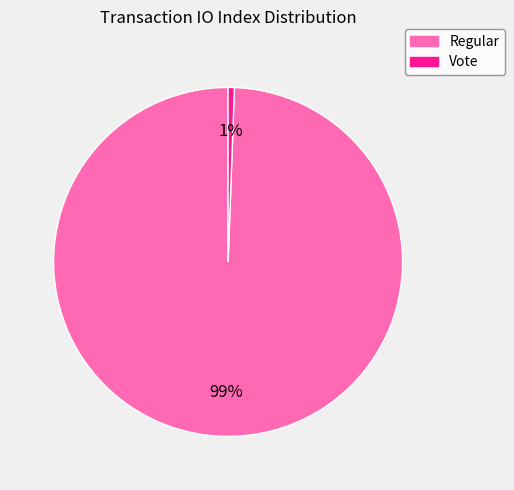

Is there any slice that represents more than half of the pie?

Yes